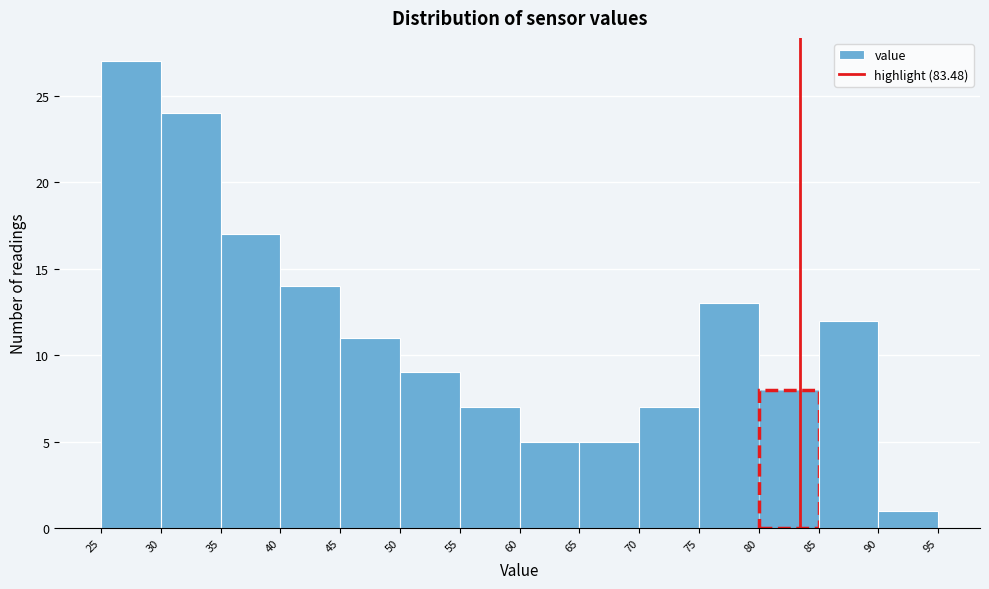

Which range on the x-axis has the tallest bar?

25 to 30